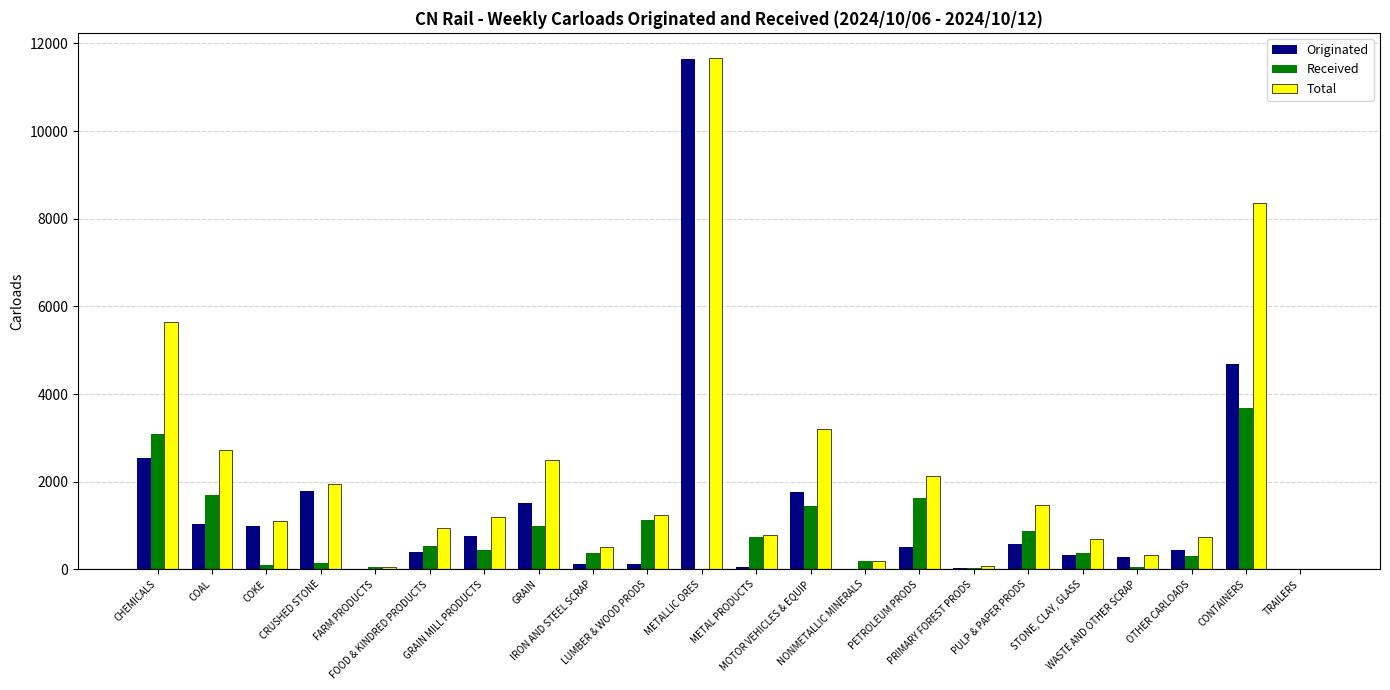

What is the highest value of the Total series?

11657